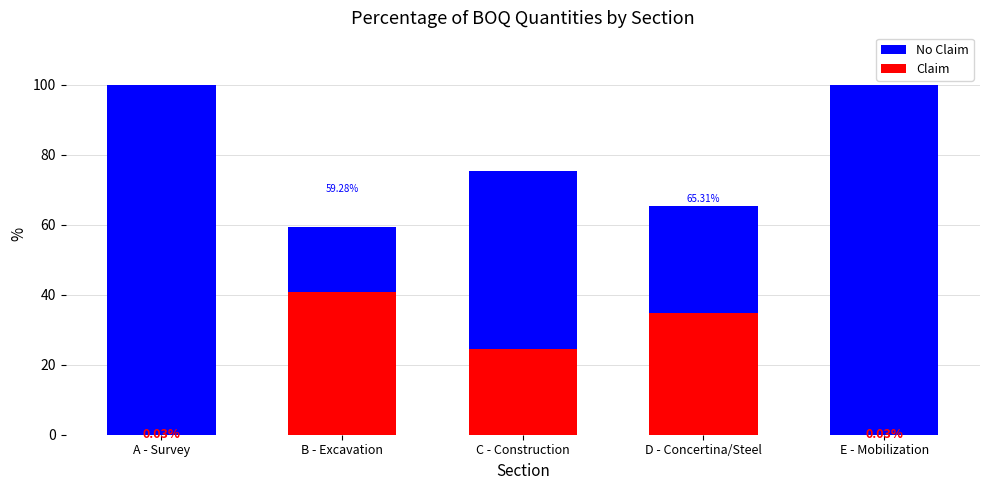

How many series are shown in this chart?

2